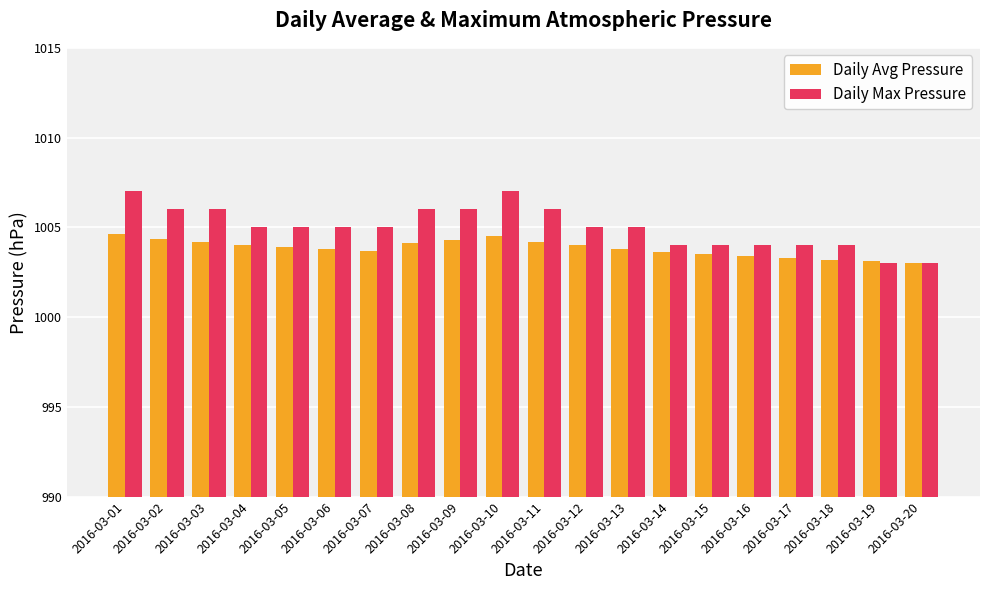

What is the maximum value for Daily Avg Pressure?

1004.6